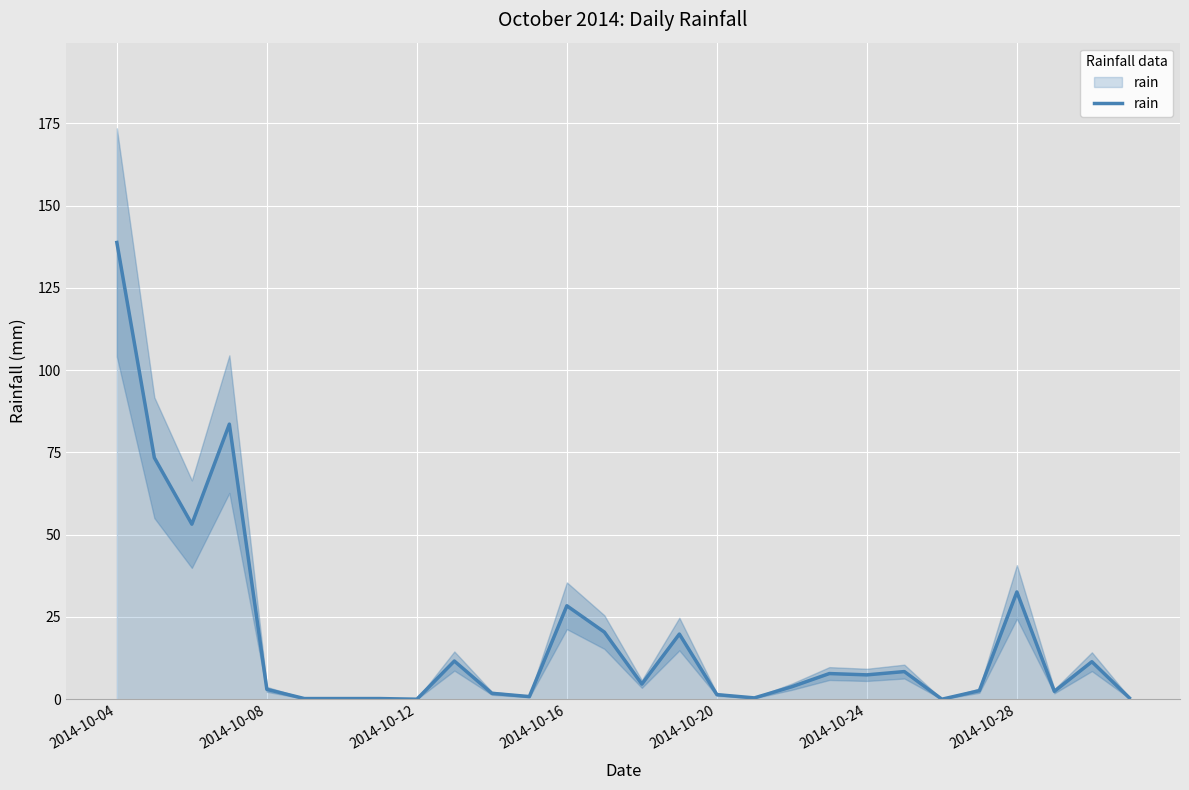

Reading left to right, what are all the values shown in this chart?

138.8	73.4	53.2	83.6	3.0	0.2	0.2	0.2	0.0	11.6	1.8	0.8	28.4	20.4	4.6	19.8	1.4	0.4	3.8	7.8	7.4	8.4	0.0	2.6	32.6	2.4	11.4	0.4